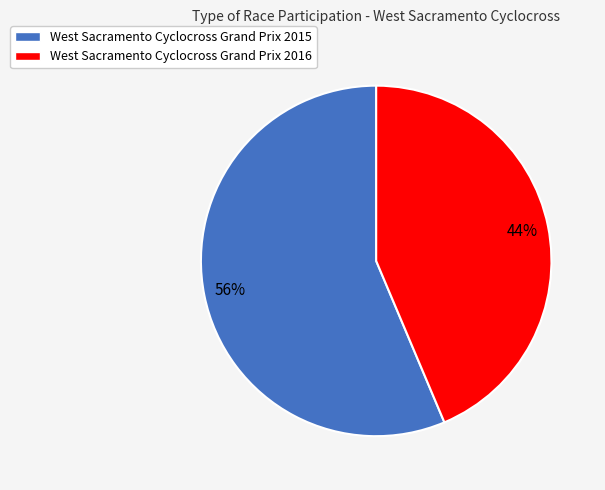

What percentage is the West Sacramento Cyclocross Grand Prix 2016 slice, to the nearest percent?

44%